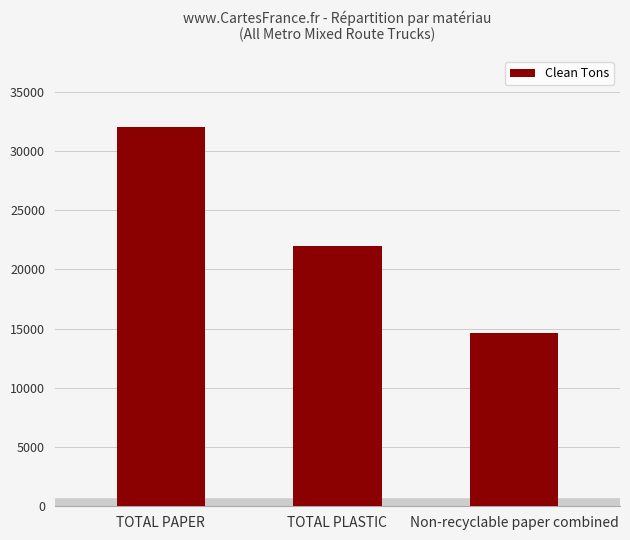

What is the sum of the values at Non-recyclable paper combined and TOTAL PLASTIC?

36625.2